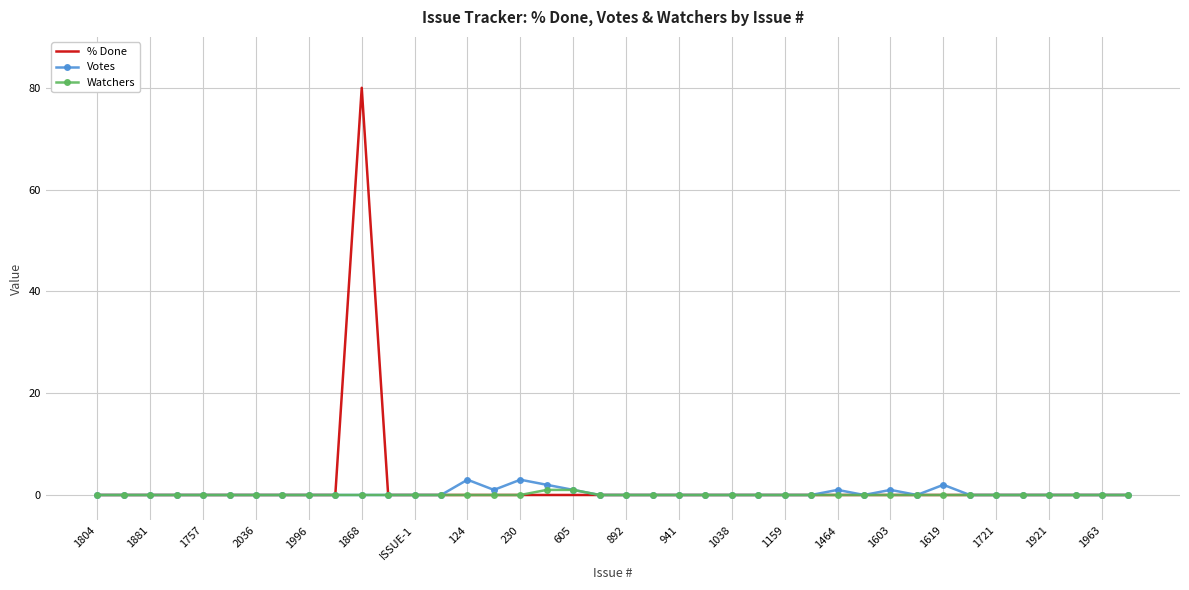

Which series has the largest total across all categories?

% Done